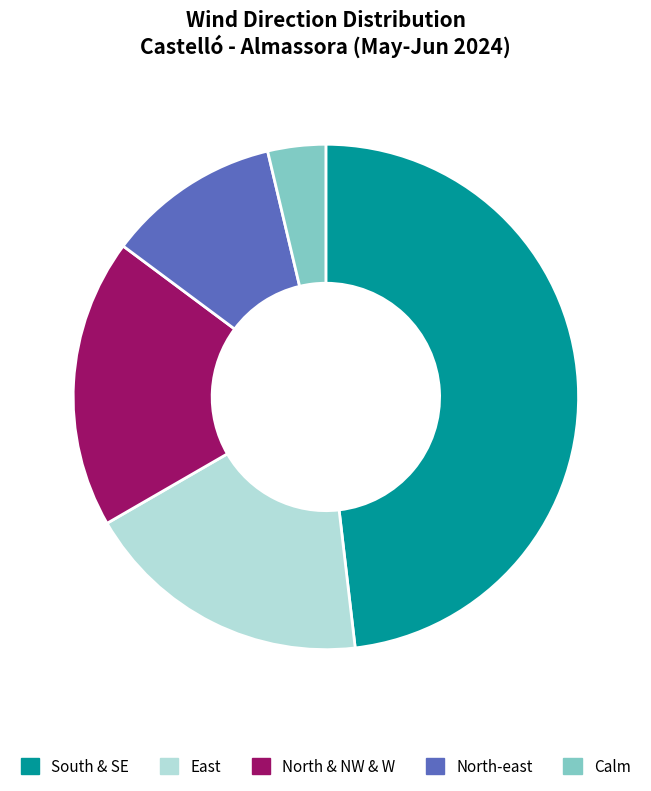

What is the largest slice in the pie chart?

South-east